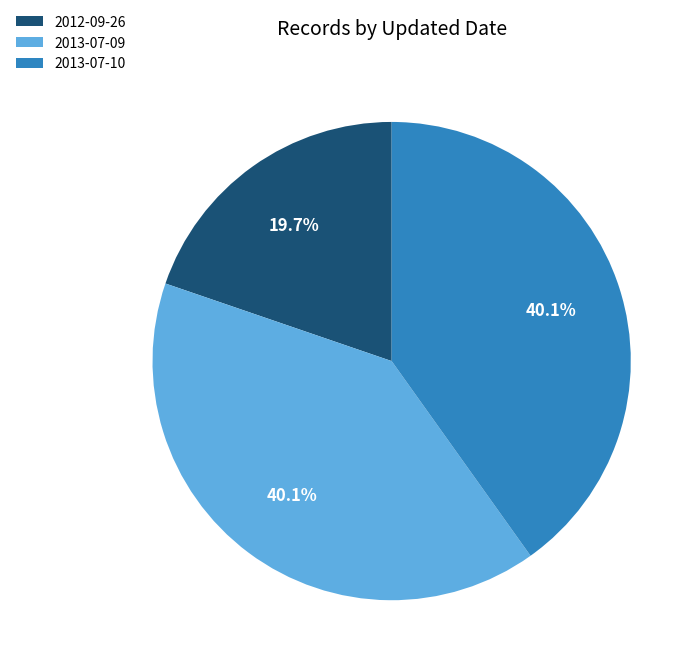

To the nearest percent, what is the difference between the 2012-09-26 and 2013-07-09 slice percentages?

20%